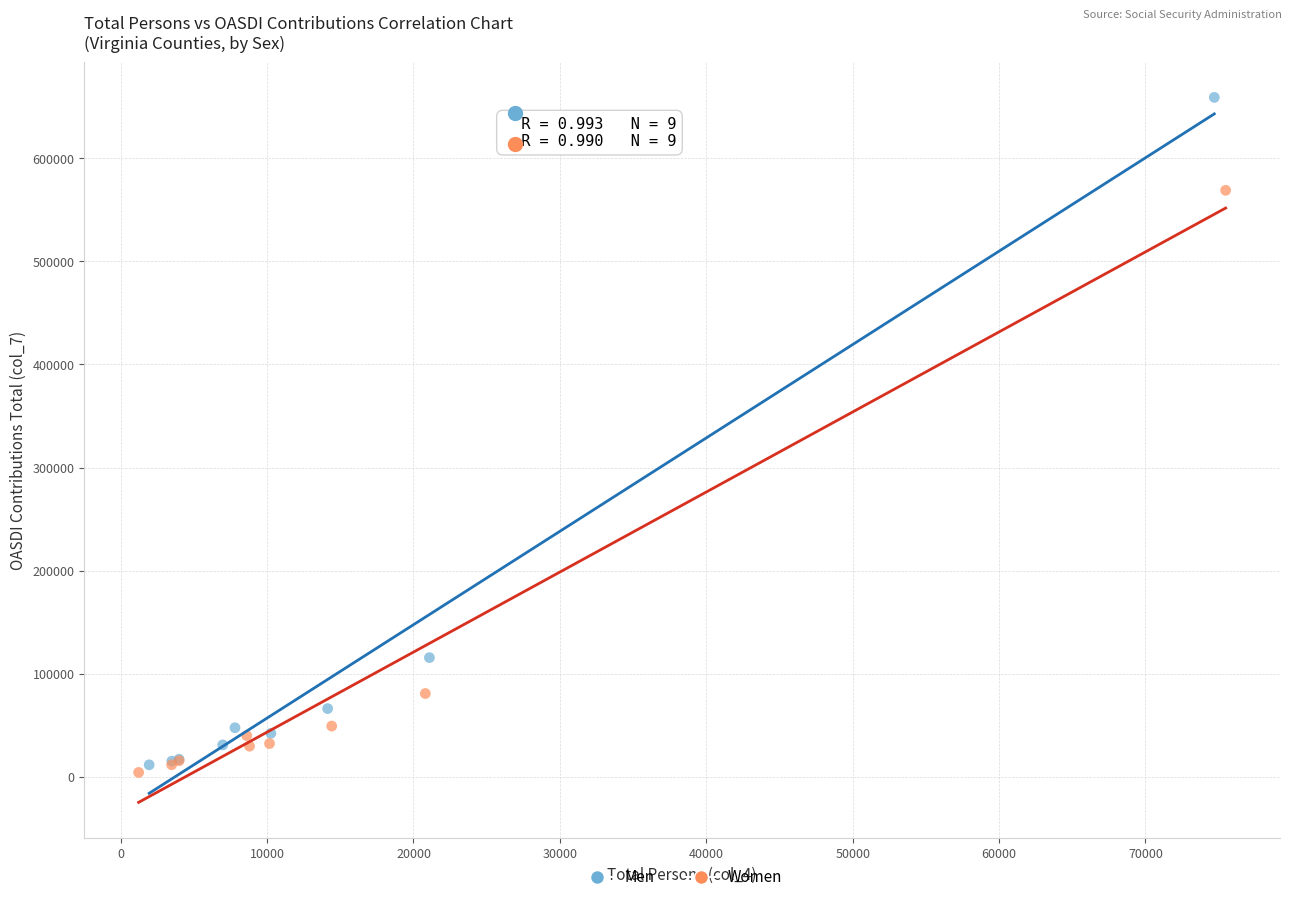

Which series has the largest Y range (max minus min)?

Men